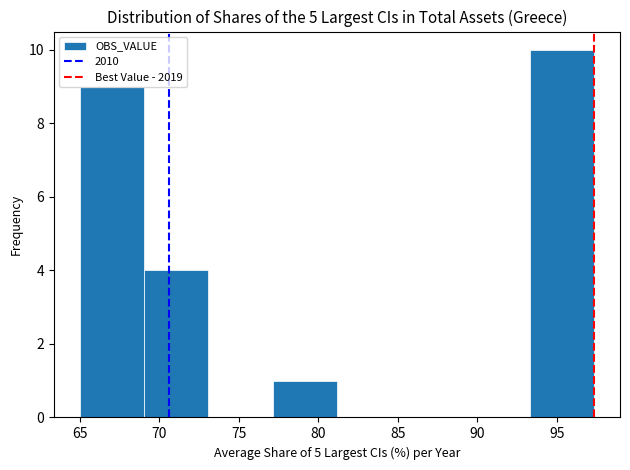

Reading left to right, transcribe this chart: for each bar, give the range it covers on the x-axis and its height. Neither the bar edges nor the heights are printed on the chart, so give them approximately, as read against the axes.

65.0 to 69.0: 9
69.0 to 73.0: 4
73.0 to 77.0: 0
77.0 to 81.0: 1
81.0 to 85.0: 0
85.0 to 89.5: 0
89.5 to 93.5: 0
93.5 to 97.5: 10